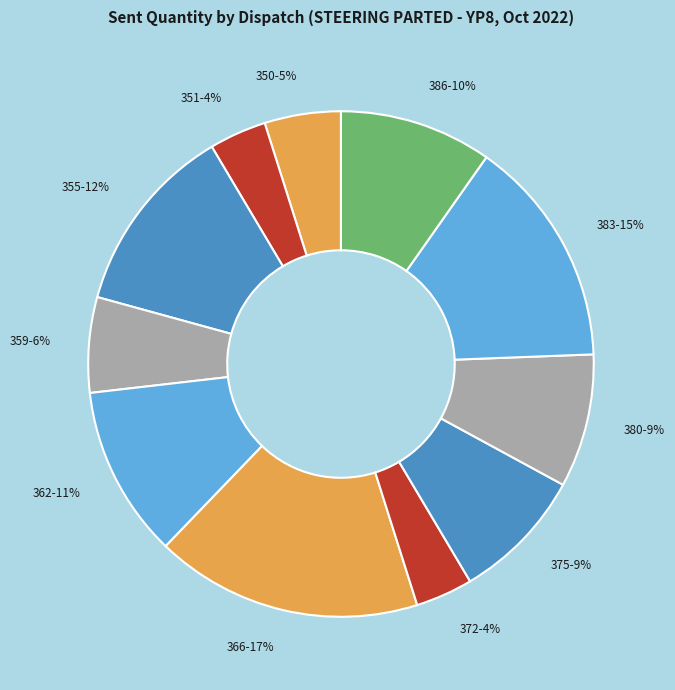

Is there any slice that represents more than half of the pie?

No